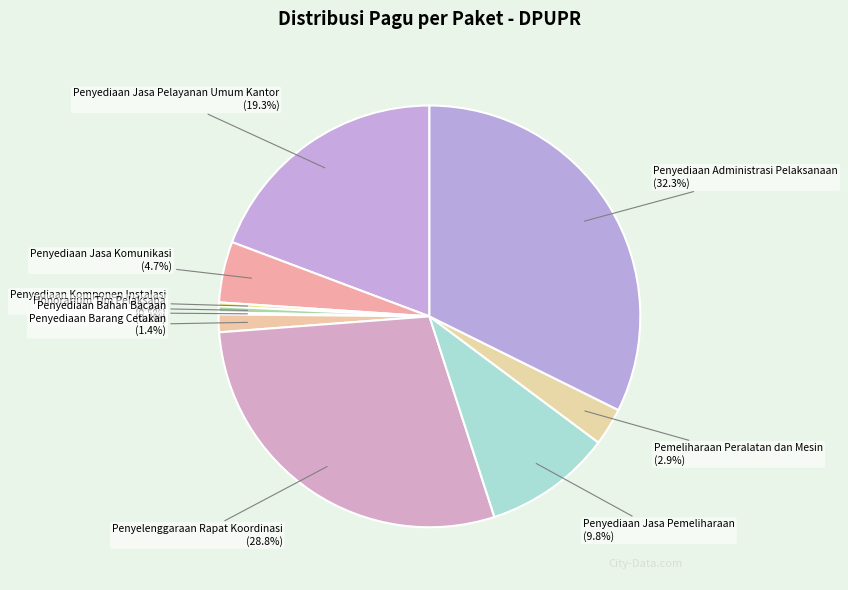

What is the ratio of the value at Penyelenggaraan Rapat Koordinasi to the value at Penyediaan Jasa Pelayanan Umum Kantor?

1.5